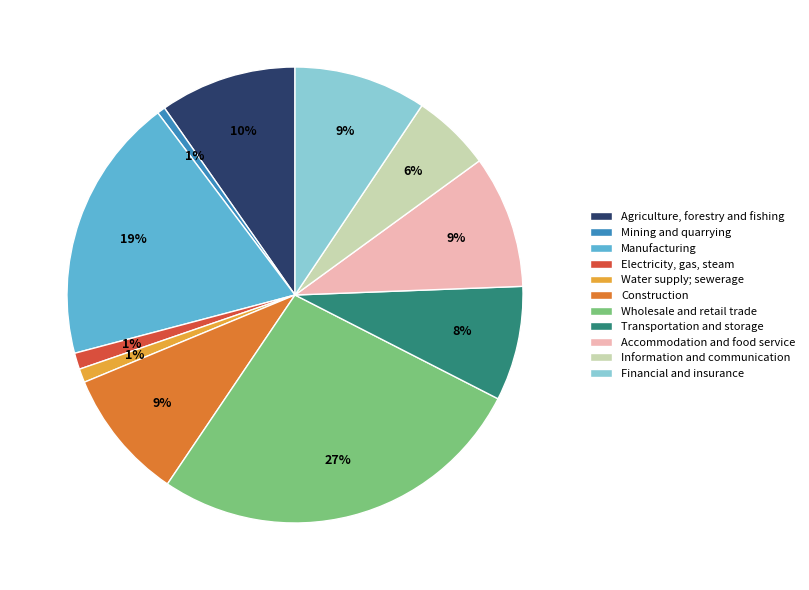

Which category has the biggest portion of the pie?

Wholesale and retail trade